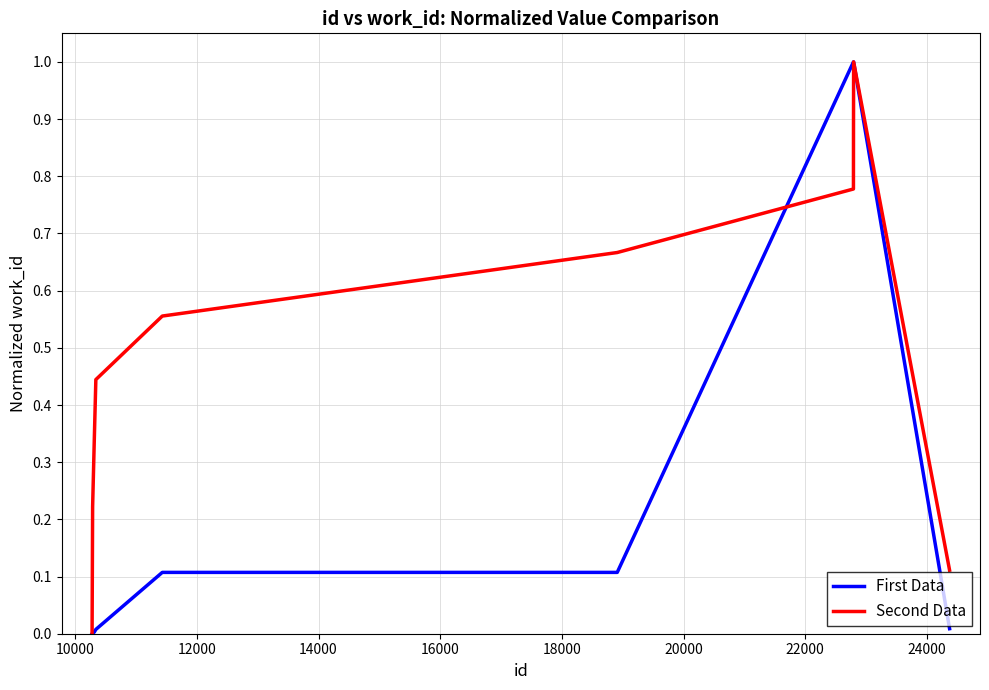

What is the sum of all Second Data values?

5.0